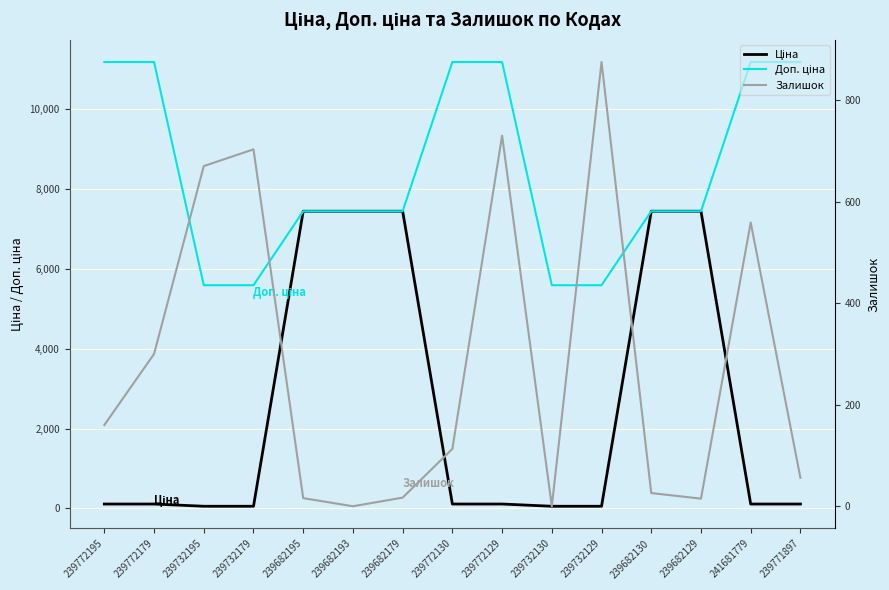

What is the difference between the second highest and second lowest values in the Ціна series?

7380.3